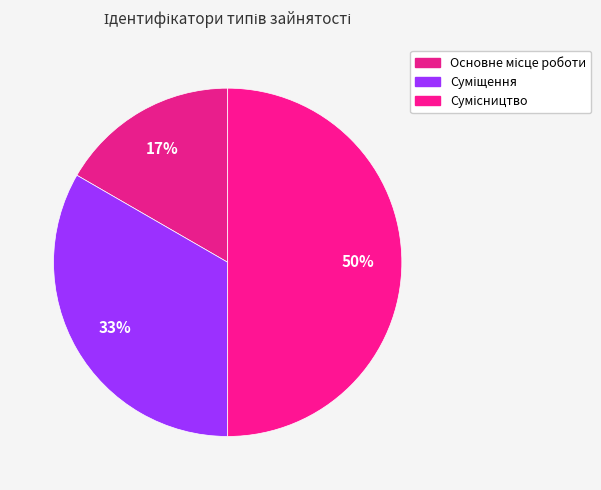

Which has a higher value, Сумісництво or Основне місце роботи?

Сумісництво